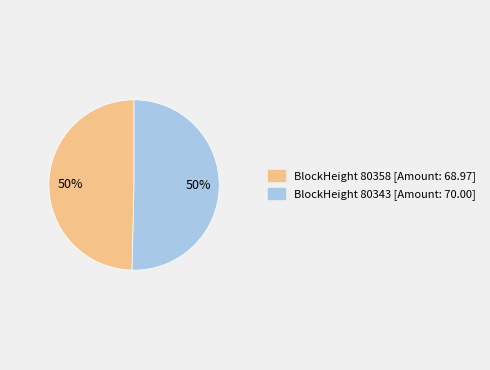

How many slices are in this pie chart?

2